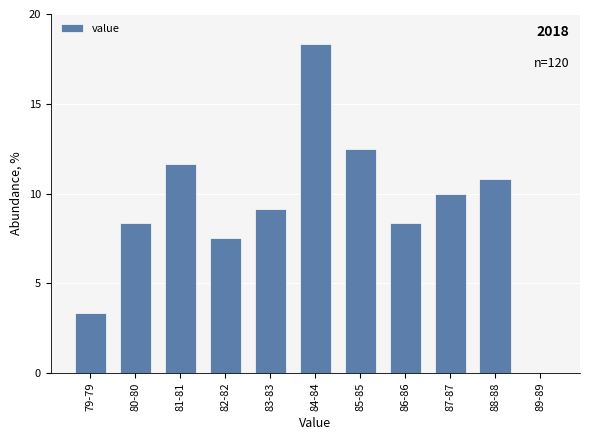

Reading left to right, transcribe all the data shown in this chart.

79-79=3.3	80-80=8.3	81-81=11.7	82-82=7.5	83-83=9.2	84-84=18.3	85-85=12.5	86-86=8.3	87-87=10.0	88-88=10.8	89-89=0.0